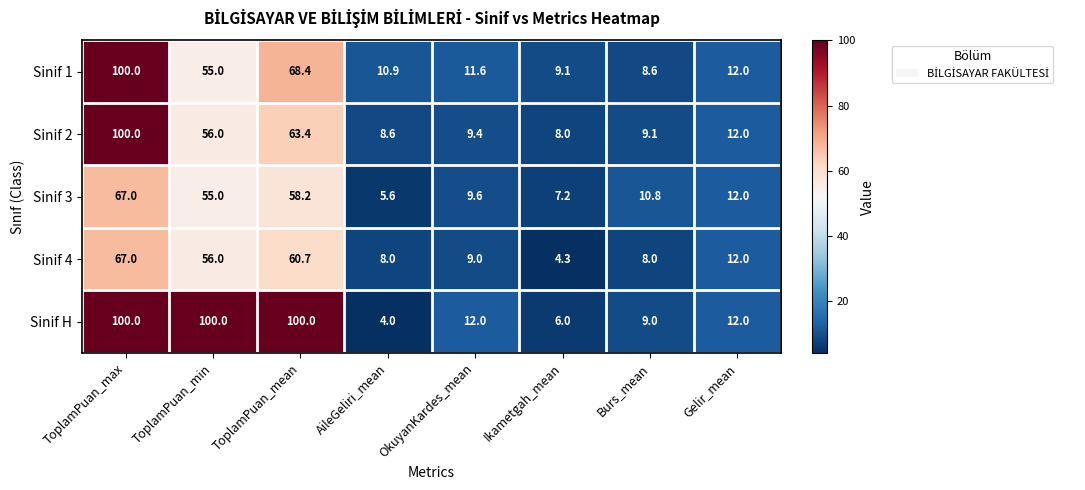

What is the minimum value shown in the chart?

4.0